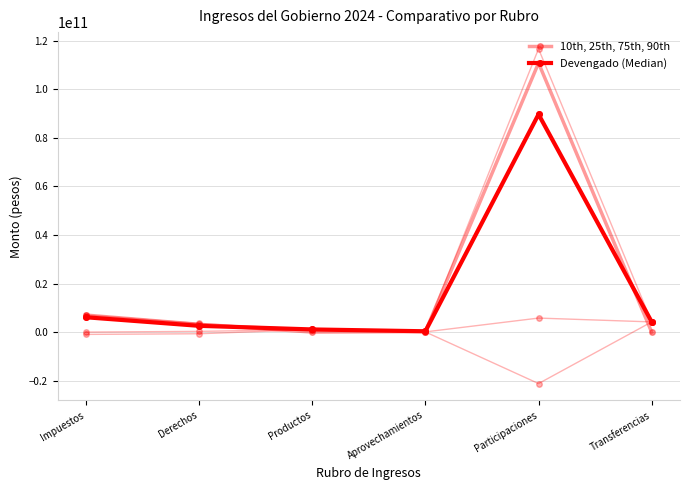

List the series in order of their peak value, lowest first.

Devengado (Median), 10th, 25th, 75th, 90th